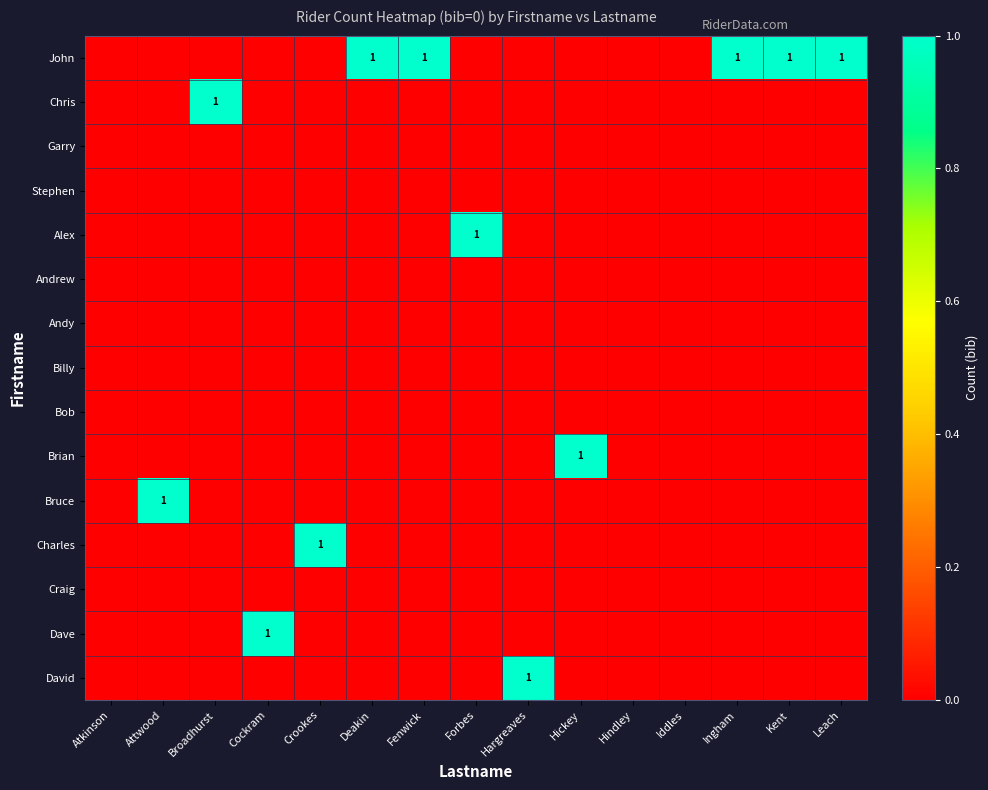

The Bob series shows 0 at Deakin. True or false?

True